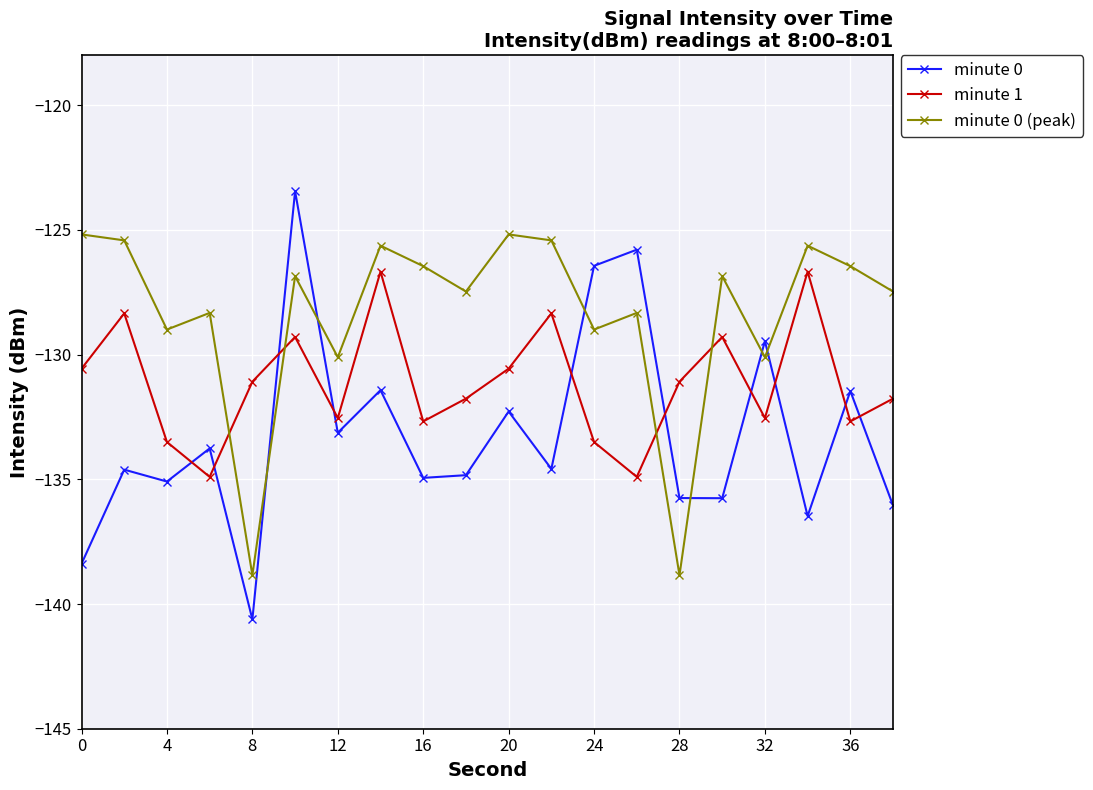

Which series has the widest spread of values?

minute 0